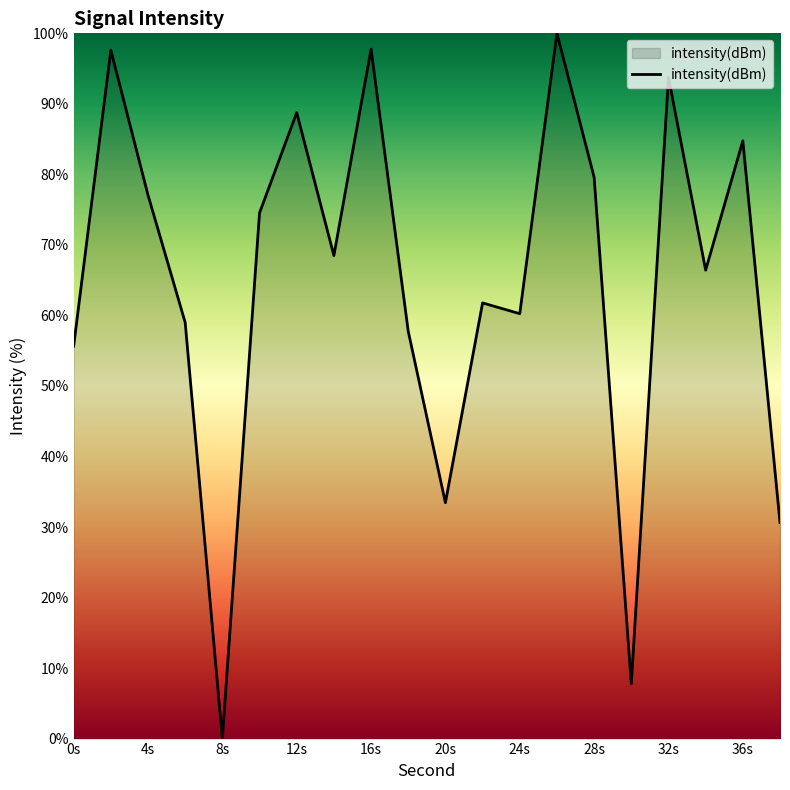

What is the greatest value displayed?

100.0